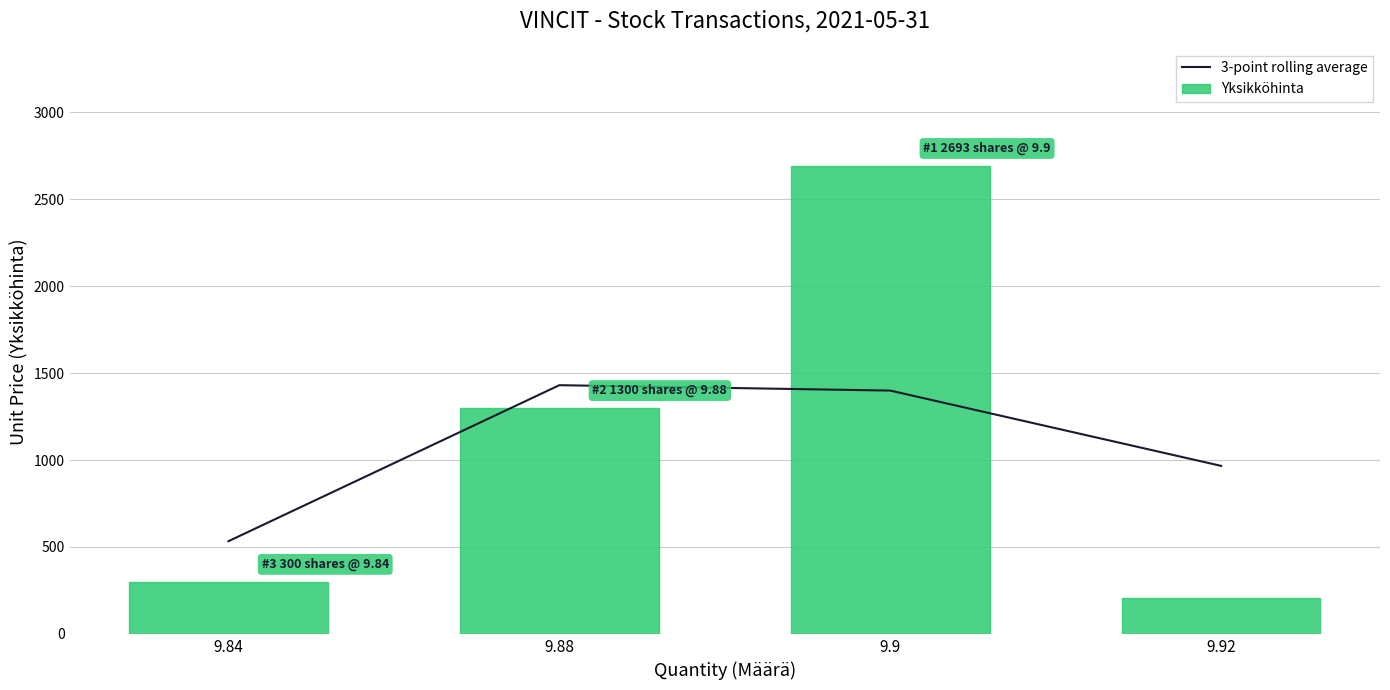

How many data points does each series have?

4